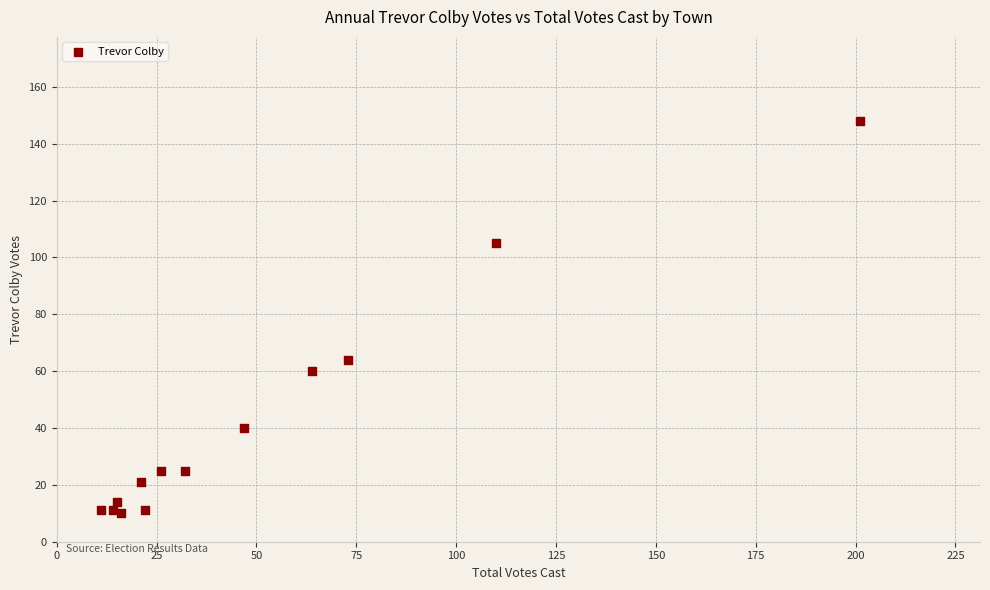

What Y value in the scatter plot is closest to 79?

64